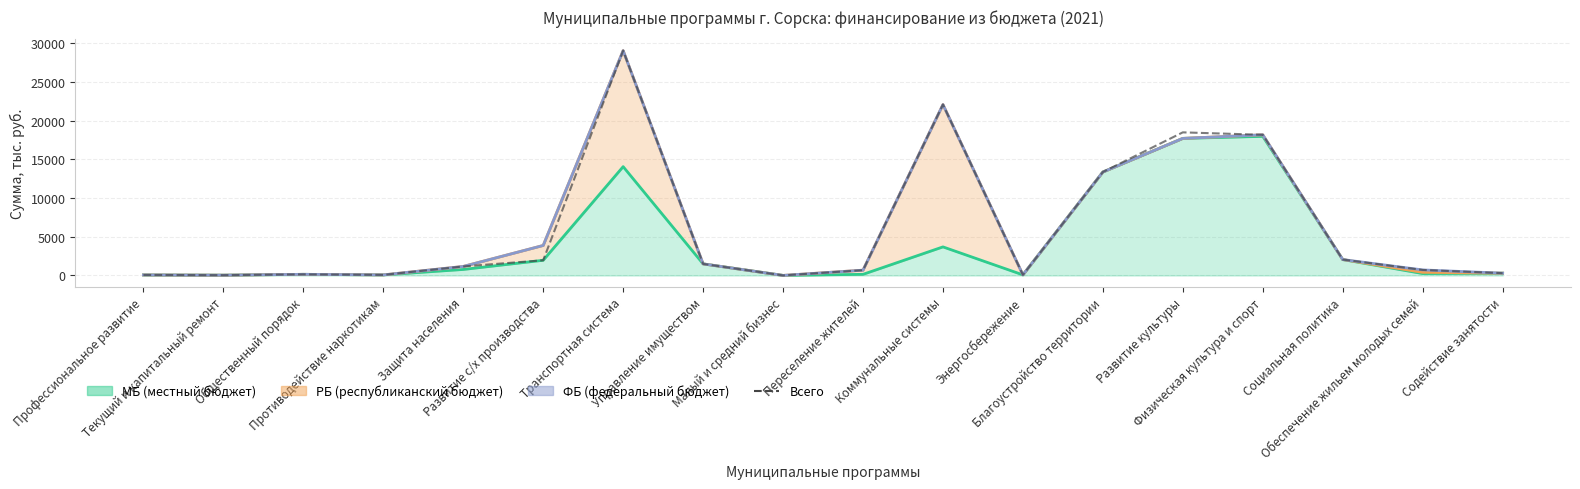

Is it true that the value at Развитие с/х производства is 1966.0?

True